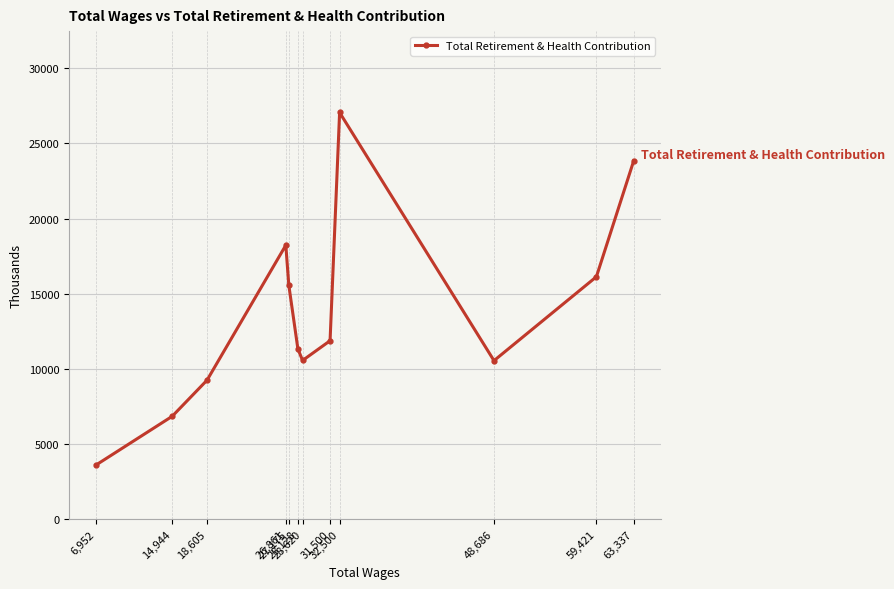

Rank the categories by value from lowest to highest.

6,952, 14,944, 18,605, 48,686, 28,620, 28,128, 31,500, 27,175, 59,421, 26,861, 63,337, 32,500